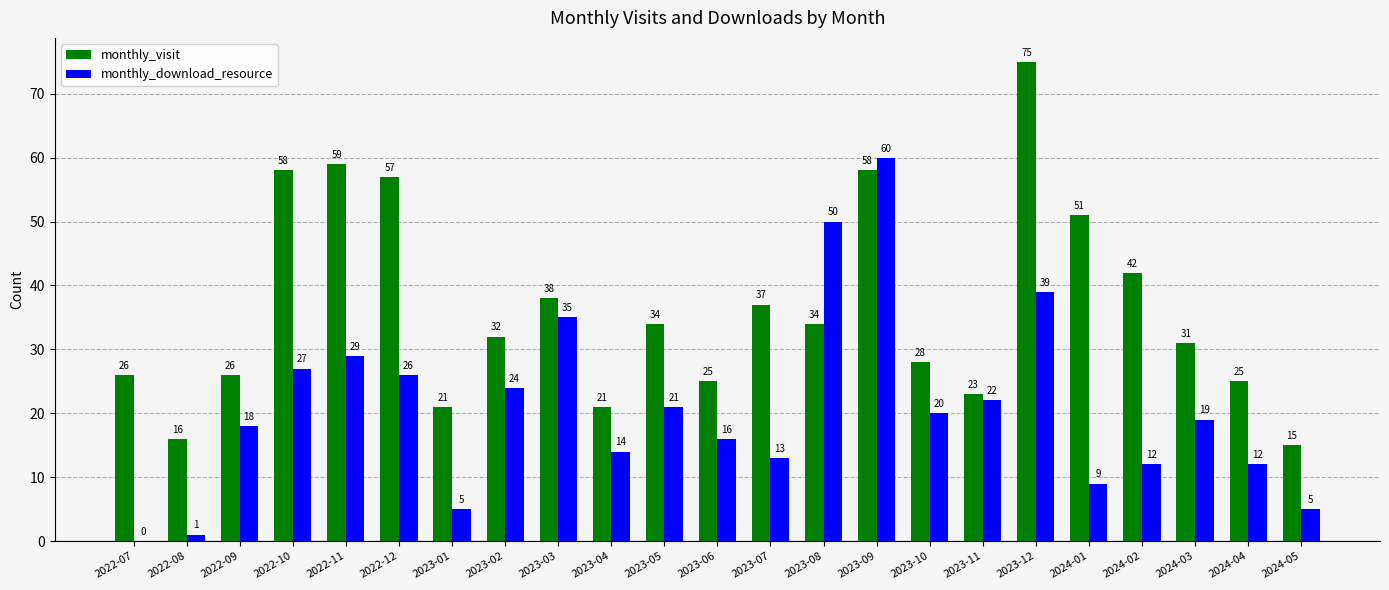

Reading left to right, transcribe all the data shown in this chart.

monthly_visit: 26	16	26	58	59	57	21	32	38	21	34	25	37	34	58	28	23	75	51	42	31	25	15
monthly_download_resource: 0	1	18	27	29	26	5	24	35	14	21	16	13	50	60	20	22	39	9	12	19	12	5